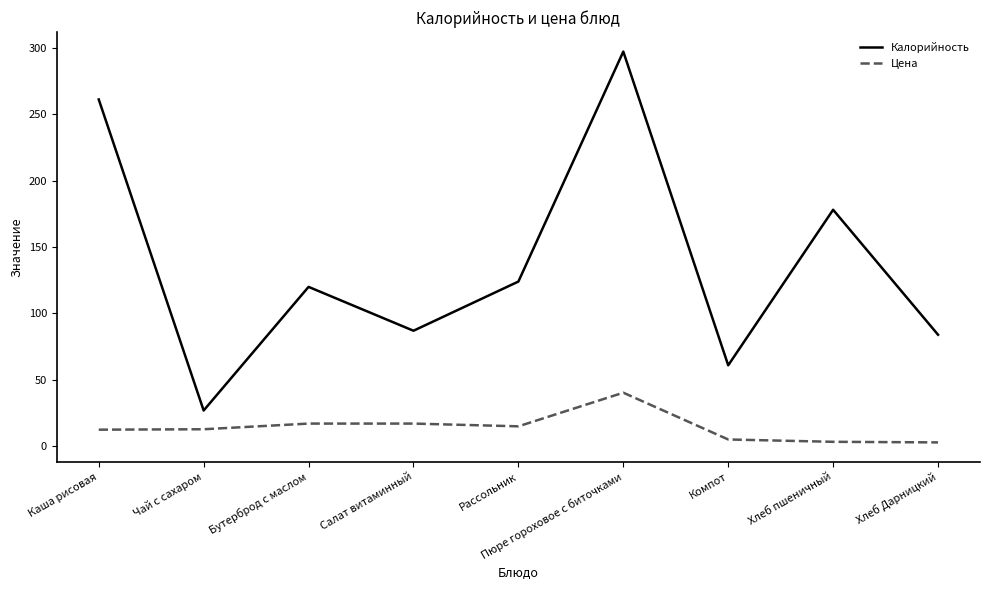

How many lines are shown in the chart?

2